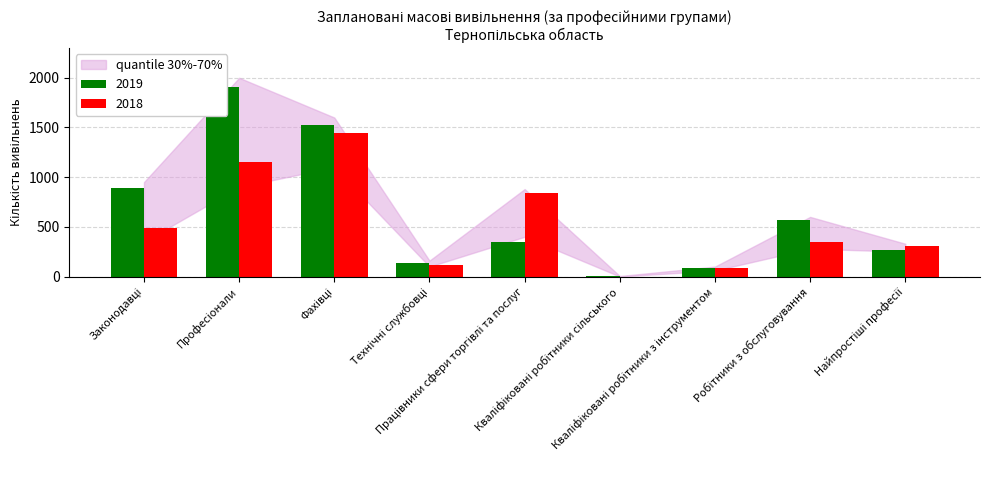

The value of 2019 at Кваліфіковані робітники з інструментом is 86. True or false?

True